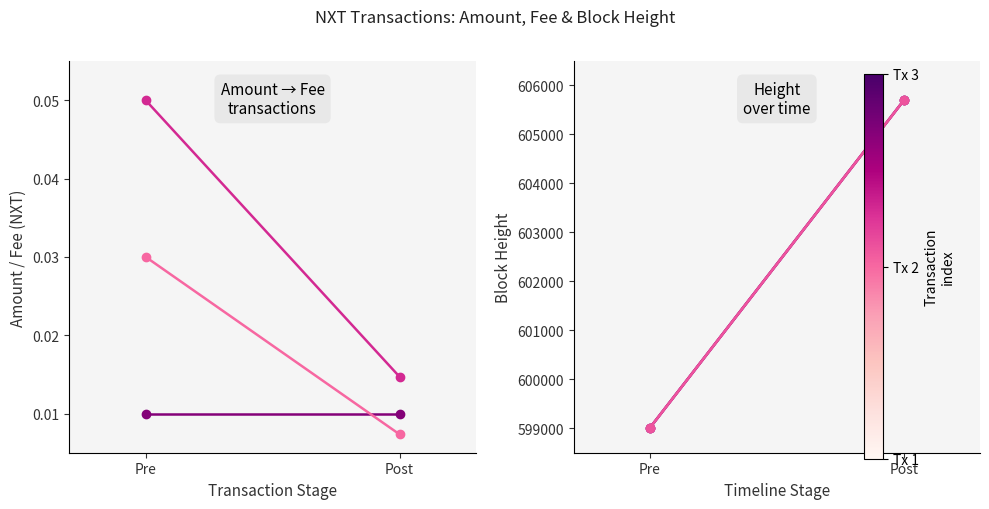

Which series has the widest spread of values?

Height 599008